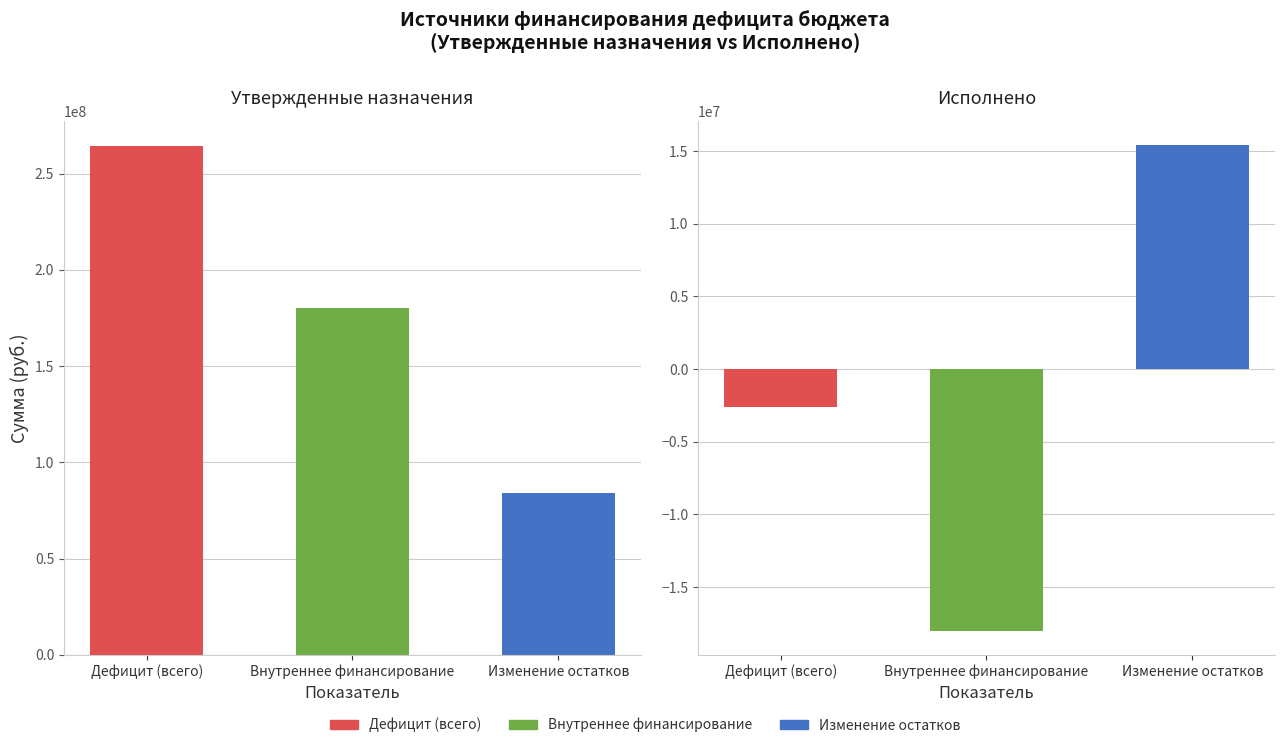

What is the smallest value displayed?

-18000000.0